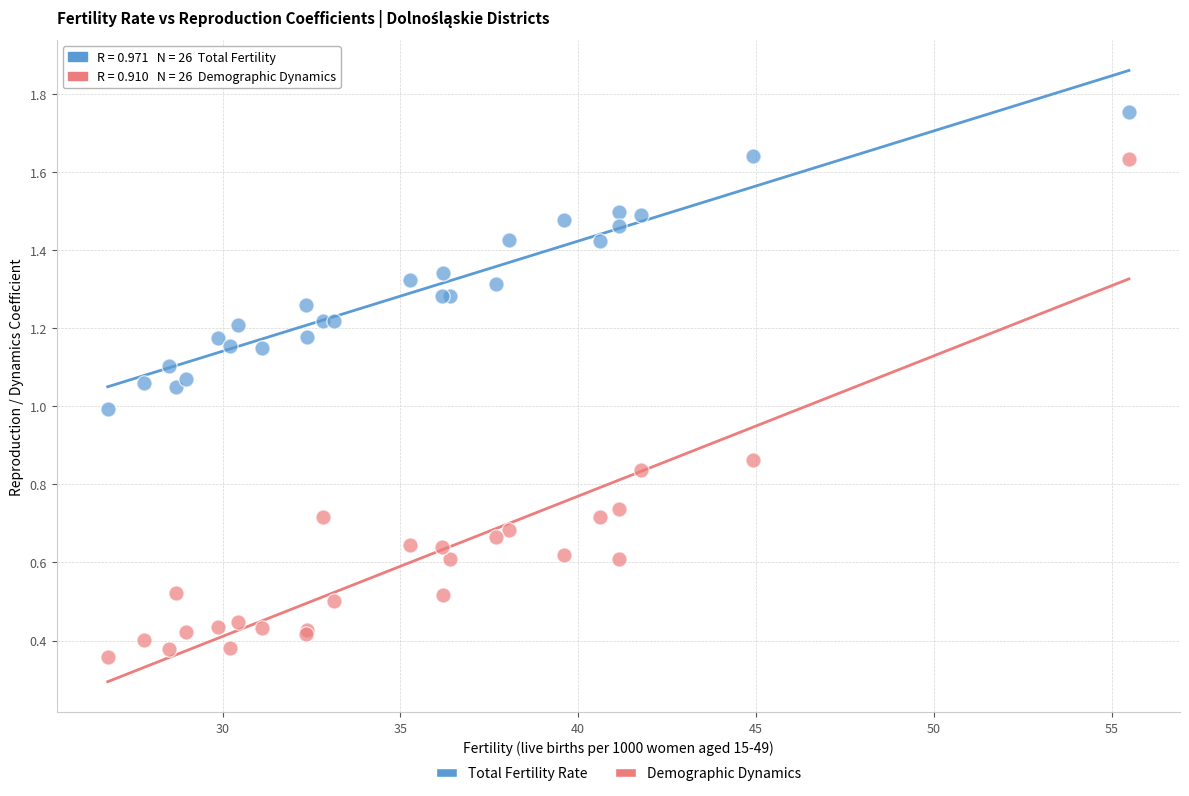

Which series reaches the maximum Y coordinate?

Total Fertility Rate